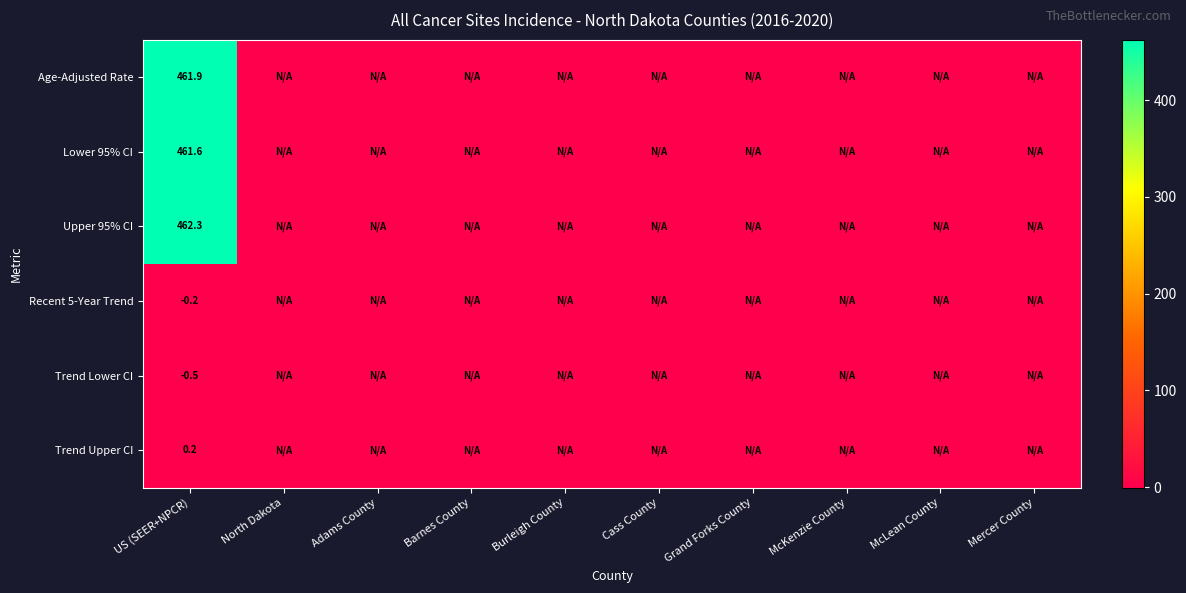

Which category has the lowest value across all series?

US (SEER+NPCR)